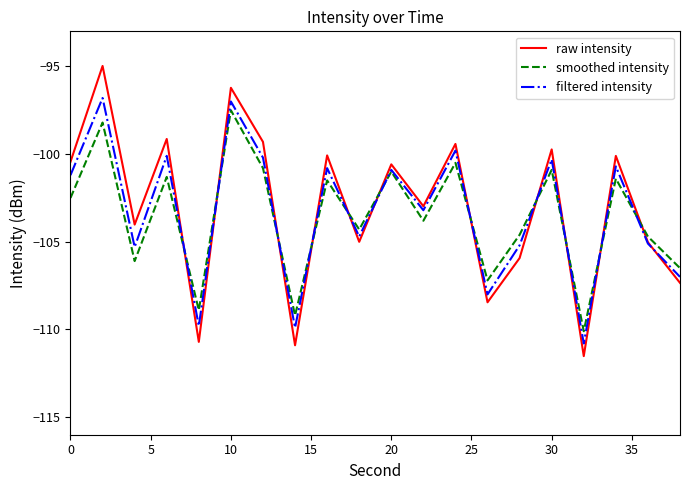

Which series has the largest range (max minus min)?

raw intensity